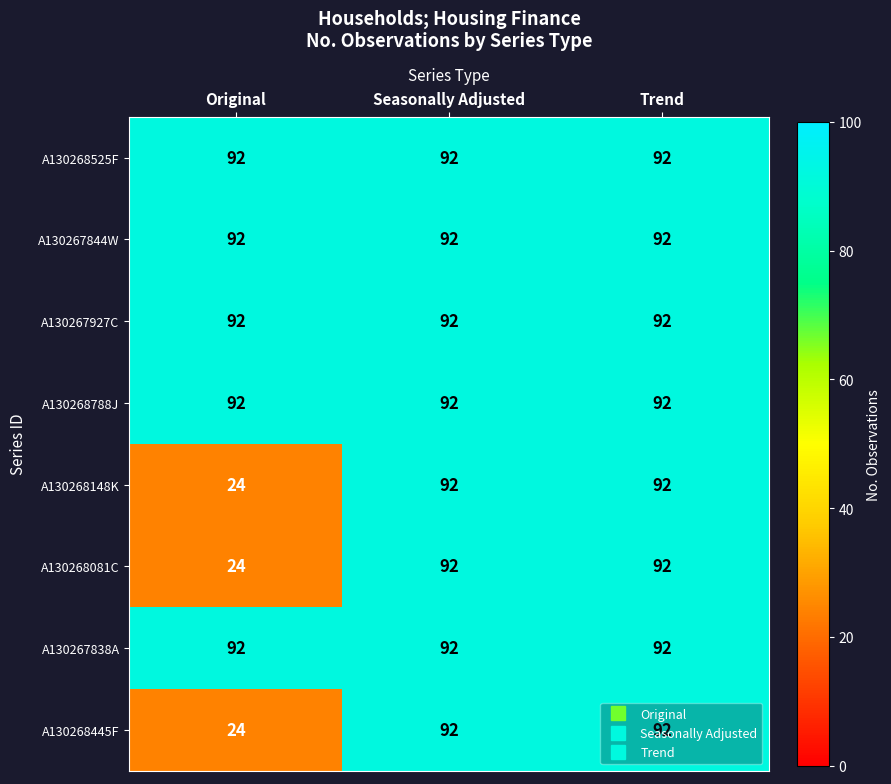

What is the lowest value of the A130267838A series?

92